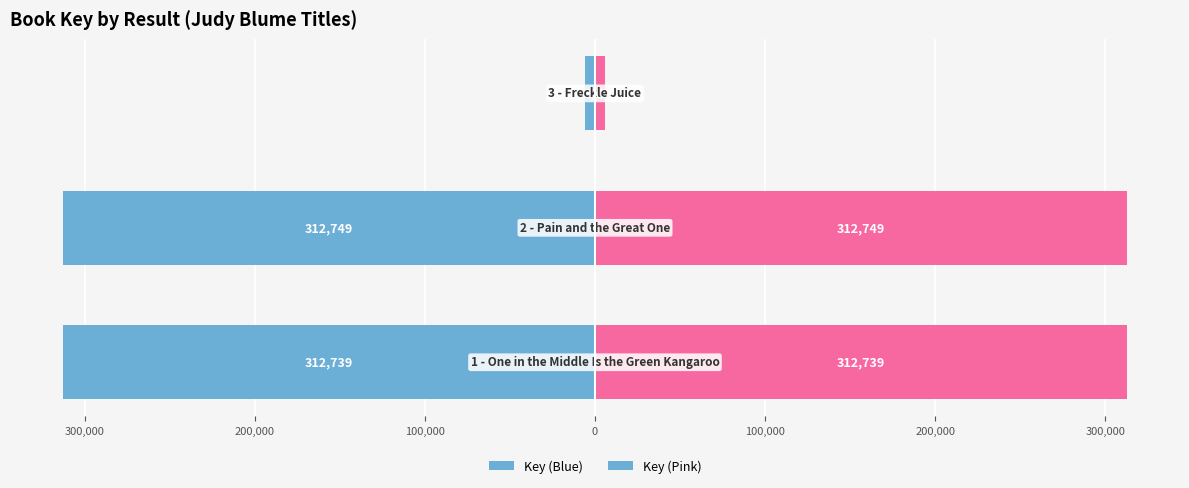

Is the value of Key (Female style) at 300,000 greater than the value of Key (Male style) at 200,000?

Yes